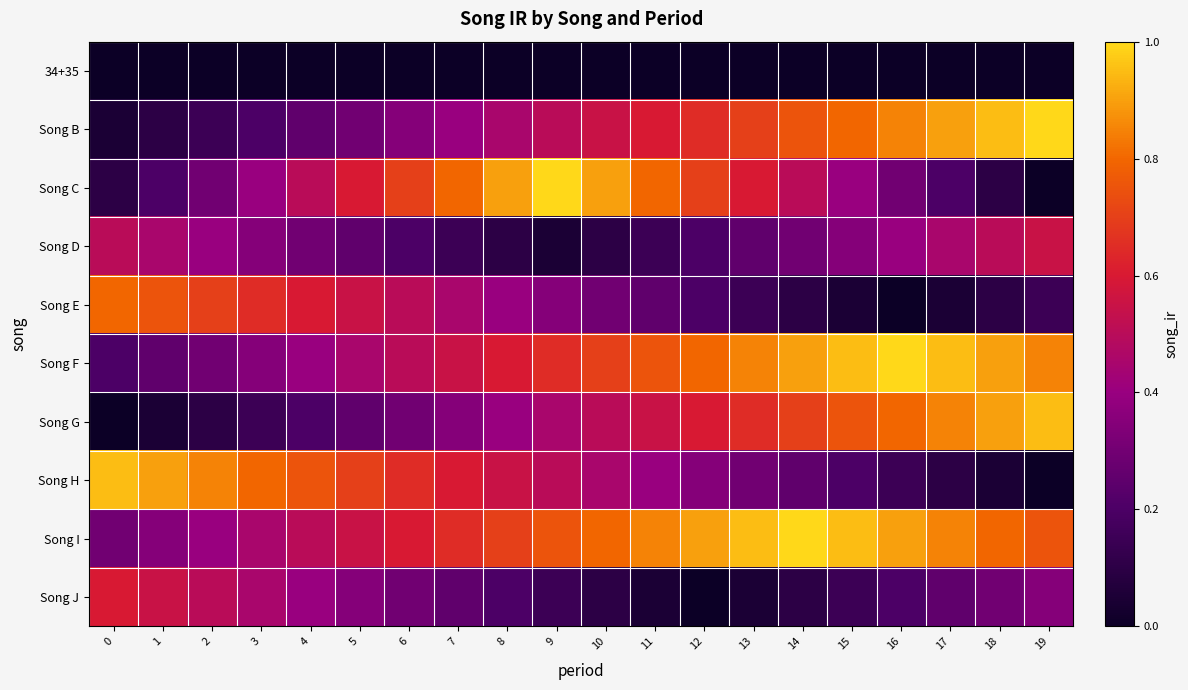

List the series in order of their peak value, highest first.

Song B, Song C, Song F, Song I, Song G, Song H, Song E, Song J, Song D, 34+35